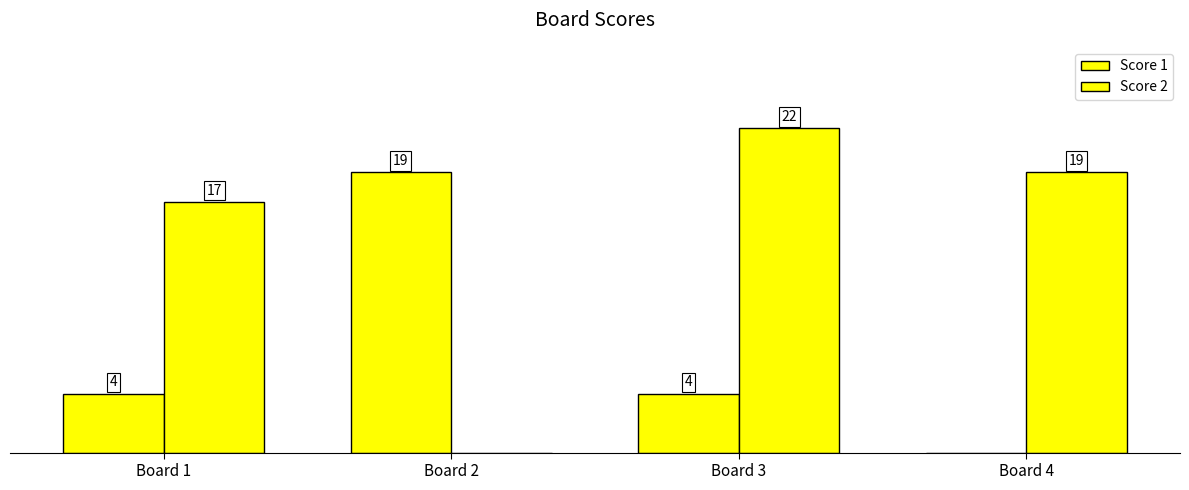

At which category does the chart reach its minimum across all series?

Board 4